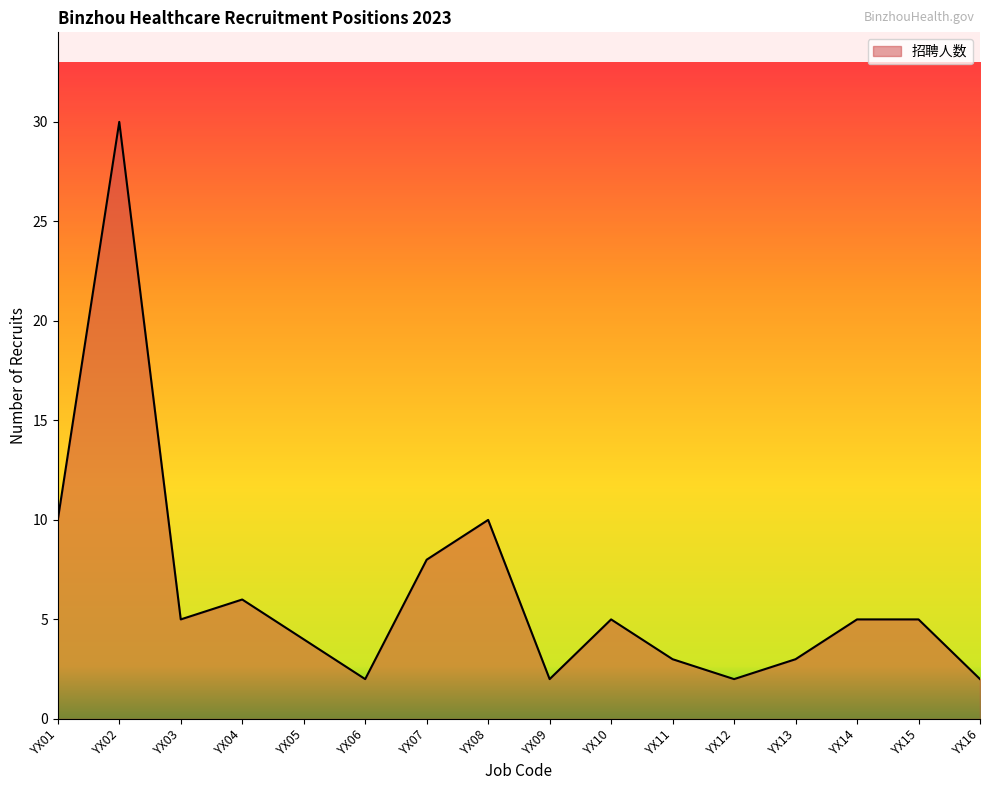

Which category has the highest value across all series?

YX02